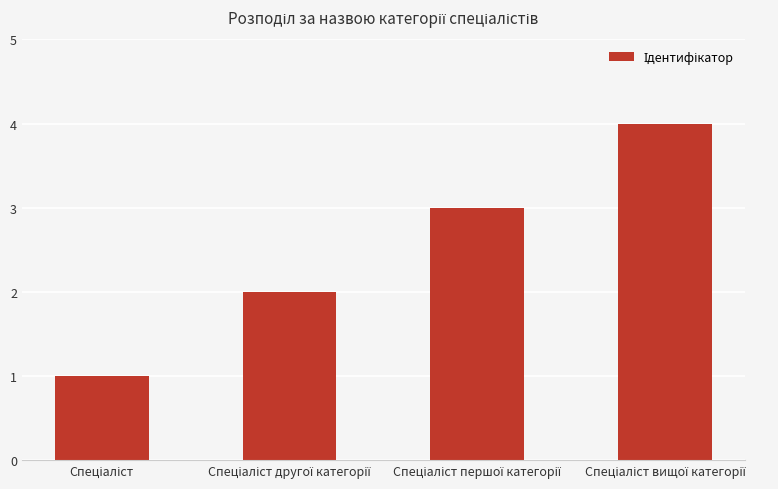

Does the chart contain any negative values?

No